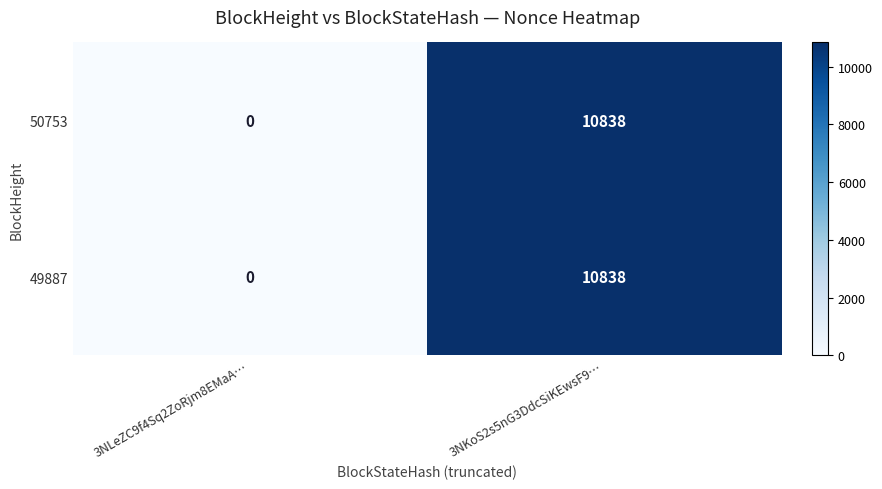

What is the sum of the 50753 values at 3NLeZC9f4Sq2ZoRjm8EMaA… and 3NKoS2s5nG3DdcSiKEwsF9…?

10838